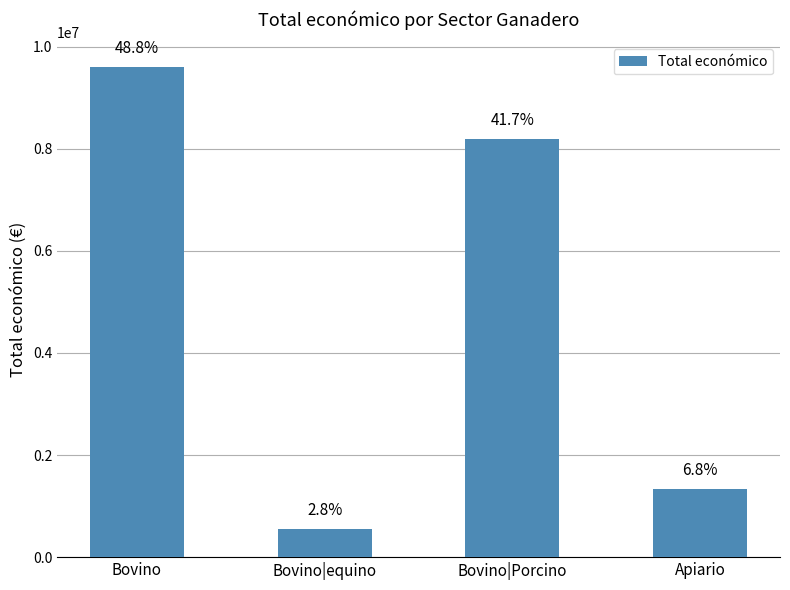

Are the bars horizontal?

No